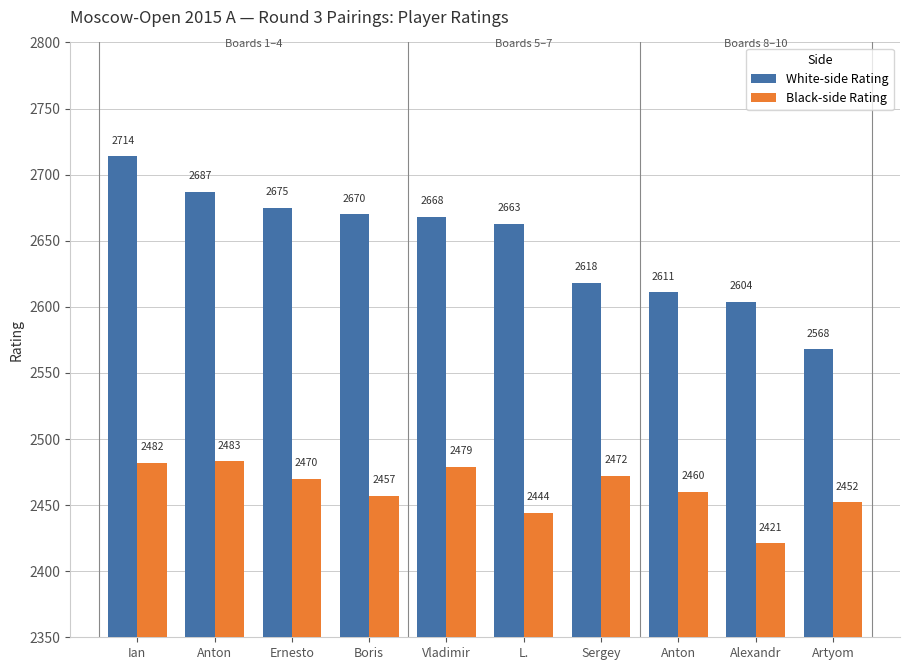

Does the chart contain any negative values?

No